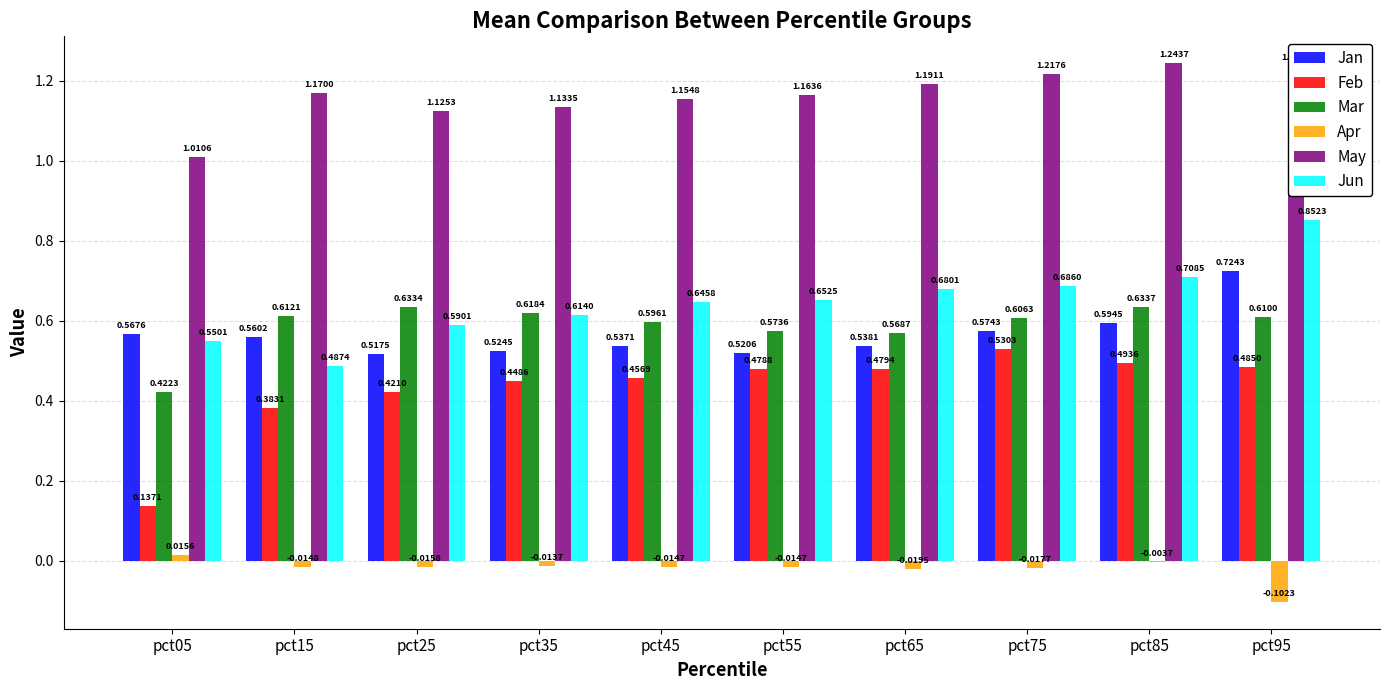

Which category has the highest value in the May series?

pct85